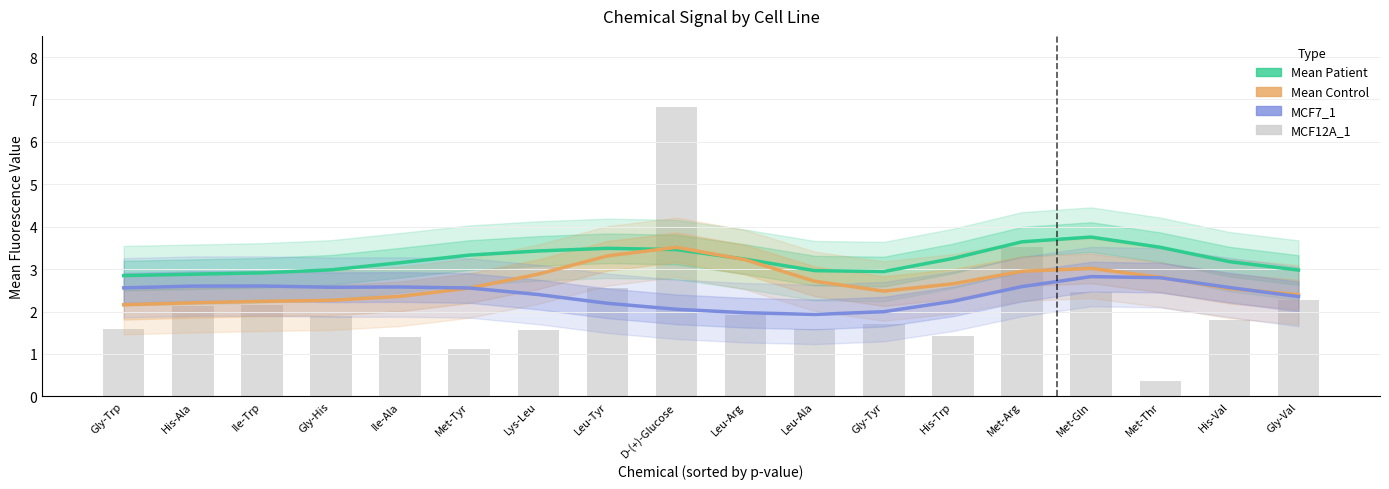

Reading right to left, extract all data points from this chart.

Mean Patient: 3.0	3.2	3.5	3.8	3.6	3.3	2.9	3.0	3.2	3.5	3.5	3.4	3.3	3.2	3.0	2.9	2.9	2.8
Mean Control: 2.4	2.5	2.8	3.0	3.0	2.7	2.5	2.7	3.2	3.5	3.3	2.9	2.6	2.4	2.3	2.2	2.2	2.2
MCF7_1: 2.4	2.6	2.8	2.8	2.6	2.2	2.0	1.9	2.0	2.1	2.2	2.4	2.6	2.6	2.6	2.6	2.6	2.6
MCF12A_1: 2.3	1.8	0.4	2.4	3.5	1.4	1.7	1.6	1.9	6.8	2.6	1.6	1.1	1.4	1.9	2.2	2.1	1.6